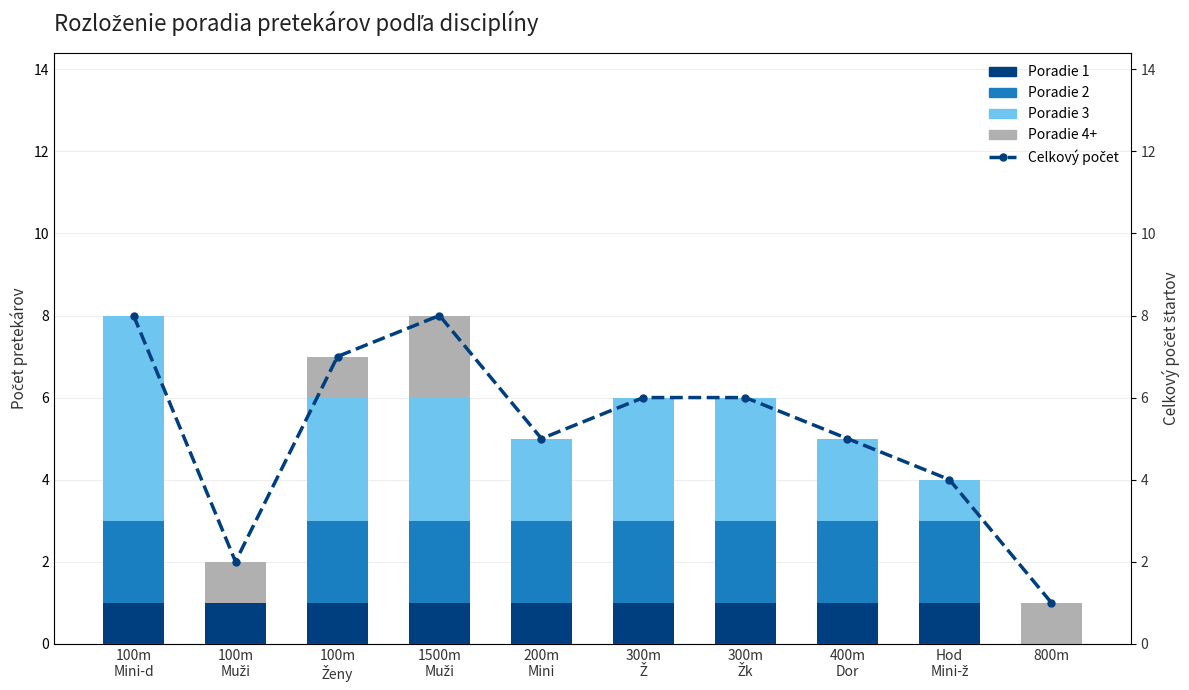

At how many categories does at least one series exceed 5?

5